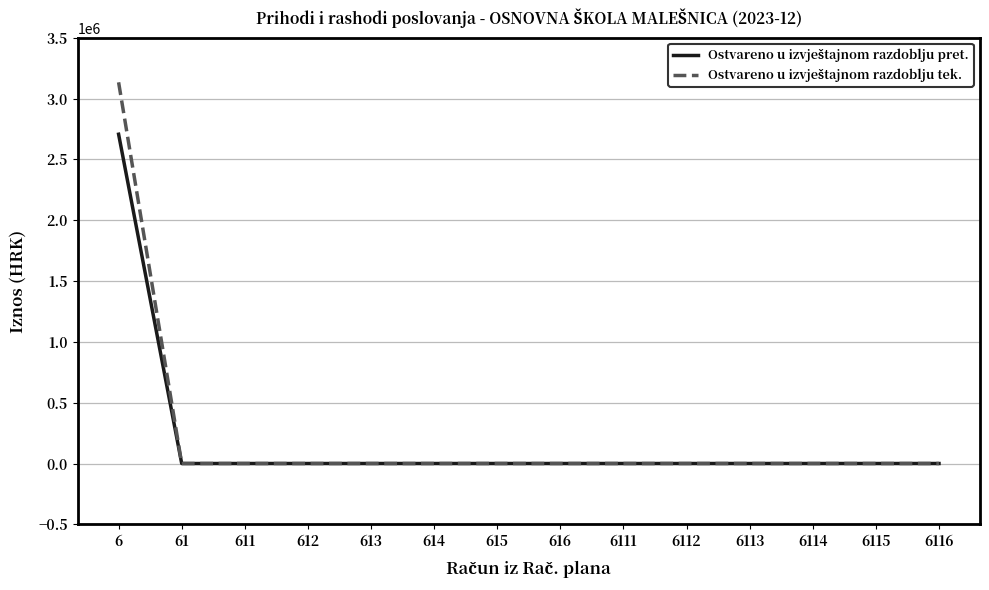

At which category is the sum across all series the highest?

6